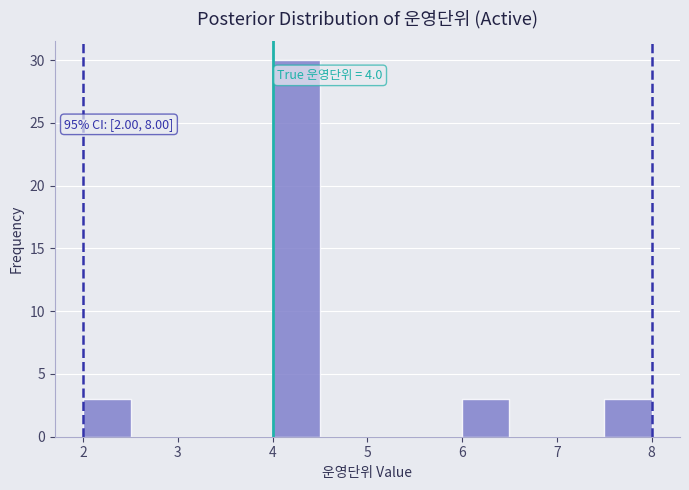

Over which range of the x-axis is the bar tallest?

4.0 to 4.5